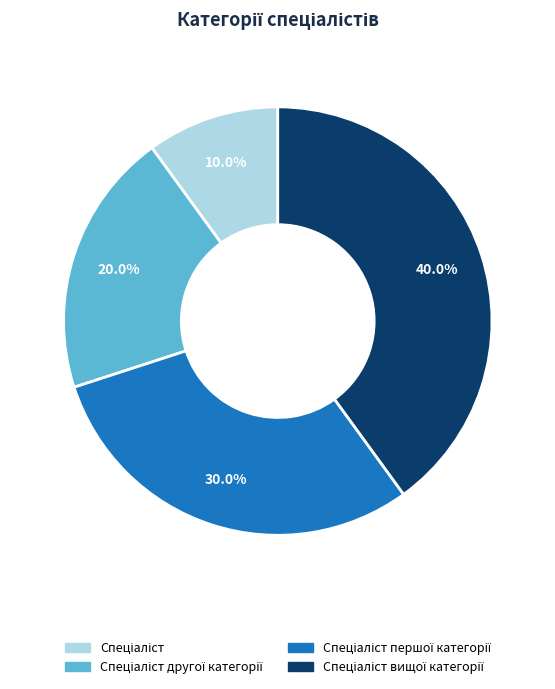

How many slices are in this pie chart?

4